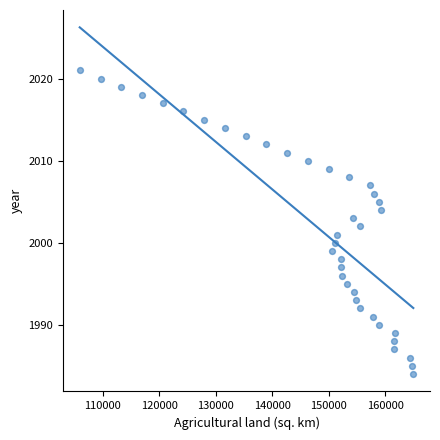

What is the range of Y values (max minus min)?

37